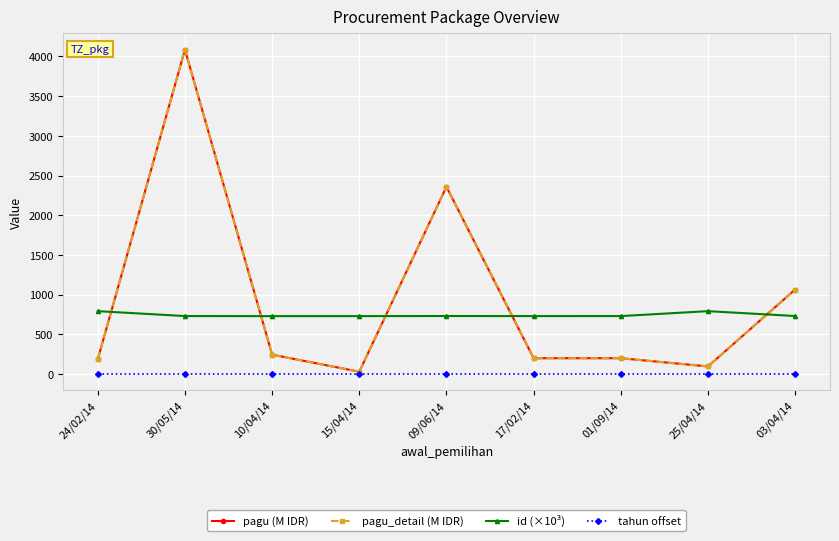

Does the chart have visible grid lines?

Yes